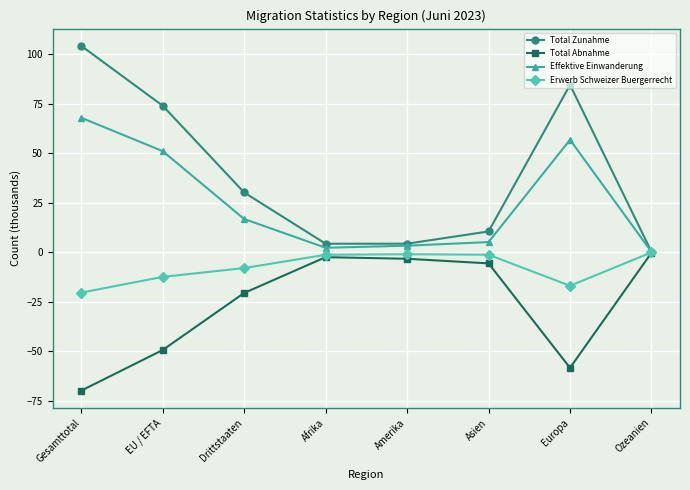

How many lines are shown in the chart?

4